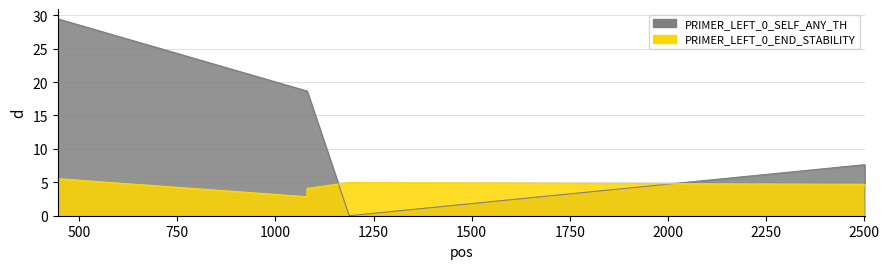

Which series has the largest total across all categories?

PRIMER_LEFT_0_SELF_ANY_TH